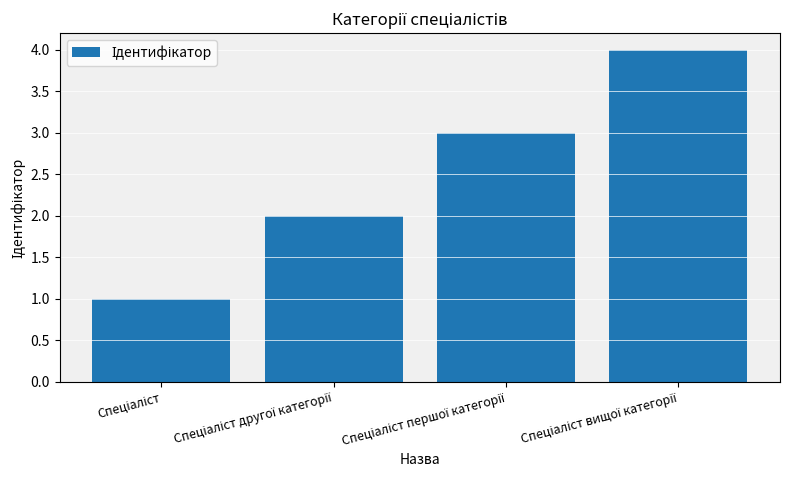

What is the difference between the maximum and minimum values?

3